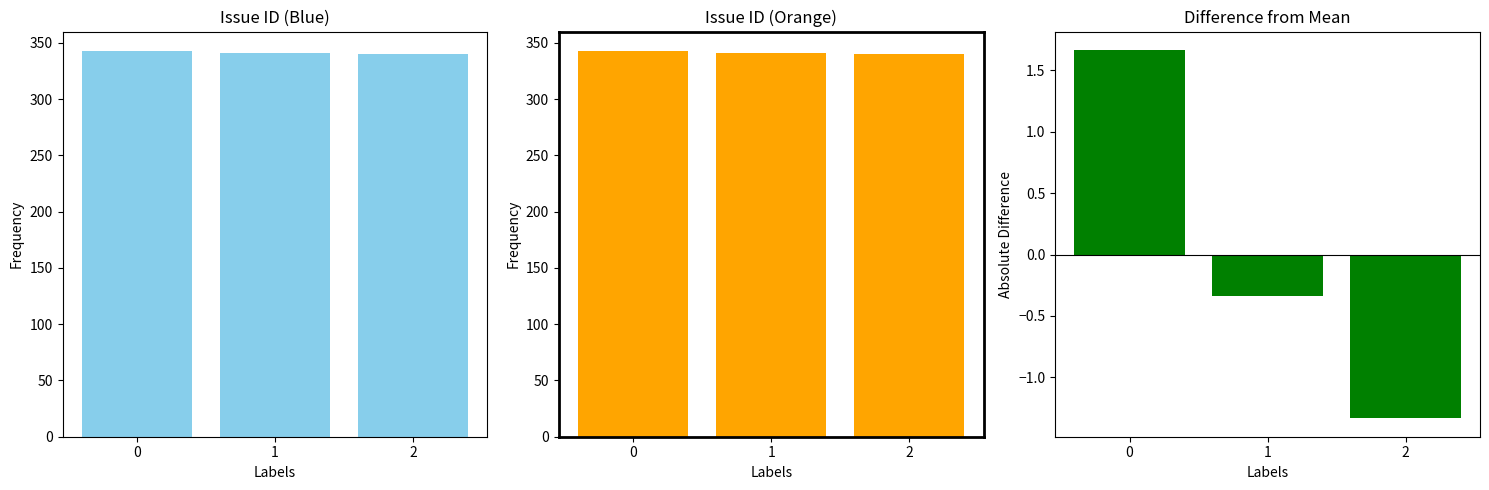

At which label is id_diff closest to 0?

1